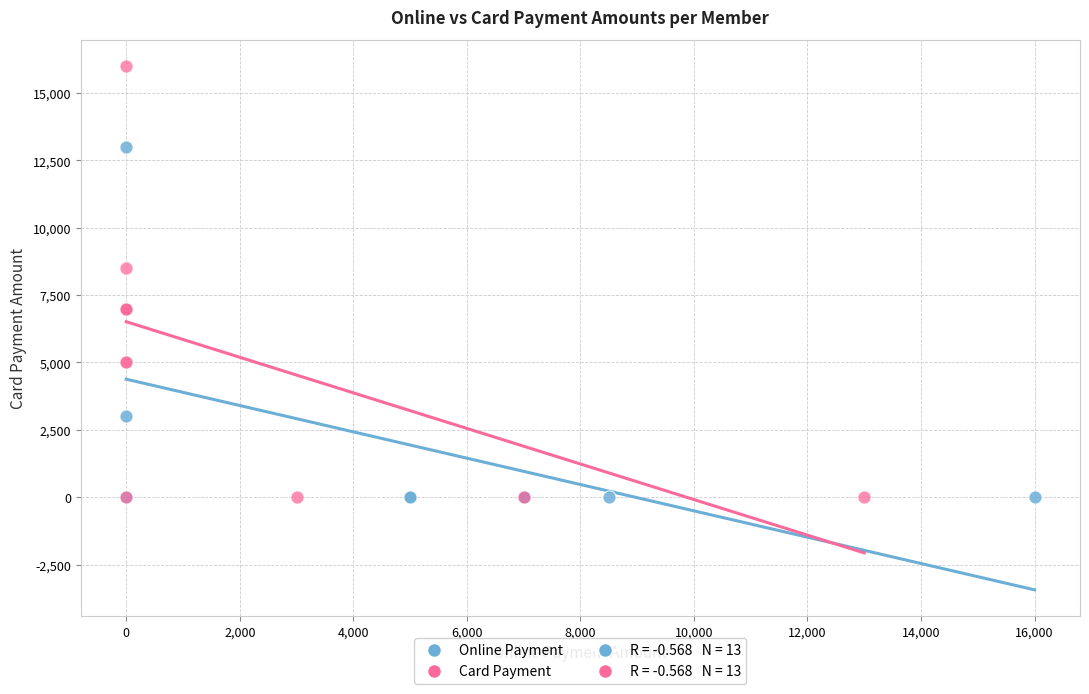

Which series reaches the maximum Y coordinate?

Card Payment